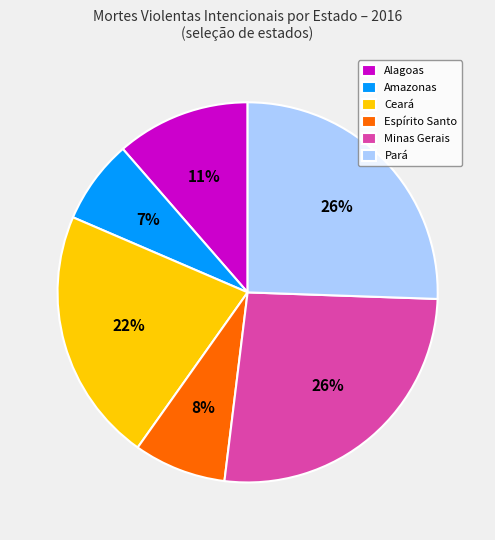

True or false: Amazonas accounts for 13% of the total.

False